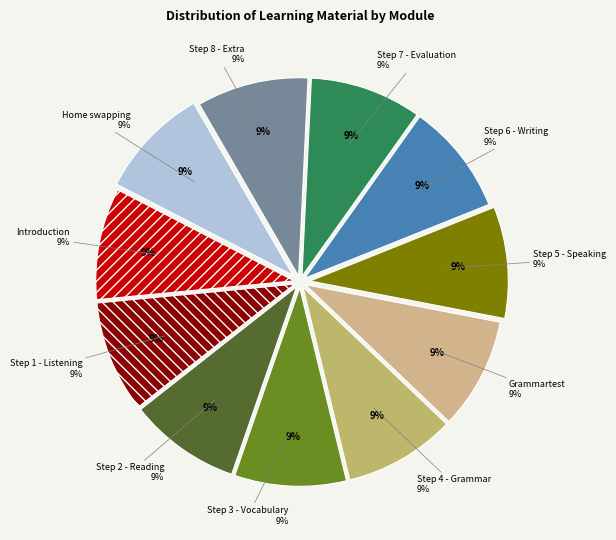

To the nearest percent, what is the combined percentage of Step 5 - Speaking and Step 3 - Vocabulary?

18%